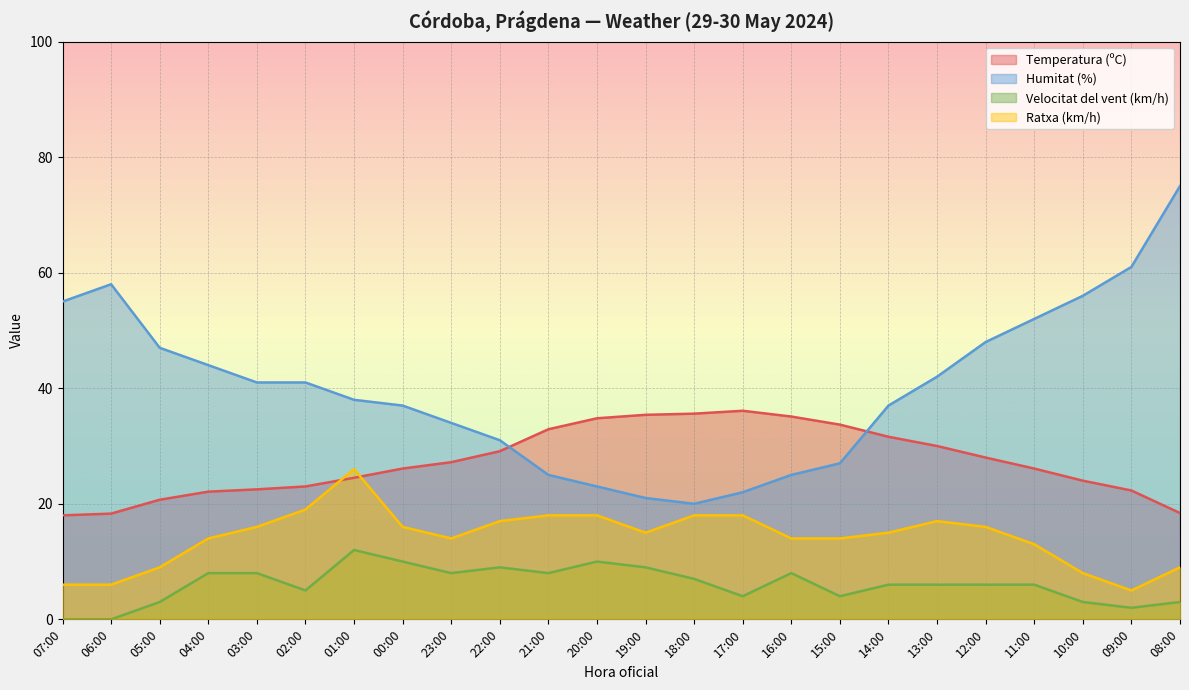

Where is the first local maximum for Velocitat del vent (km/h)?

01:00